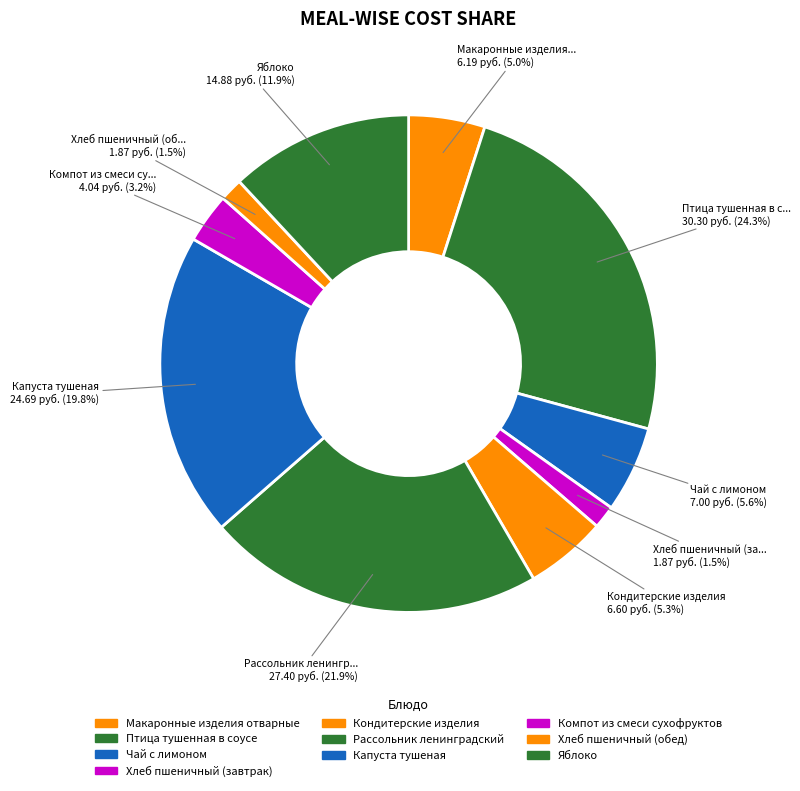

Rank the categories by value from lowest to highest.

Хлеб пшеничный (завтрак), Хлеб пшеничный (обед), Компот из смеси сухофруктов, Макаронные изделия отварные, Кондитерские изделия, Чай с лимоном, Яблоко, Капуста тушеная, Рассольник ленинградский, Птица тушенная в соусе